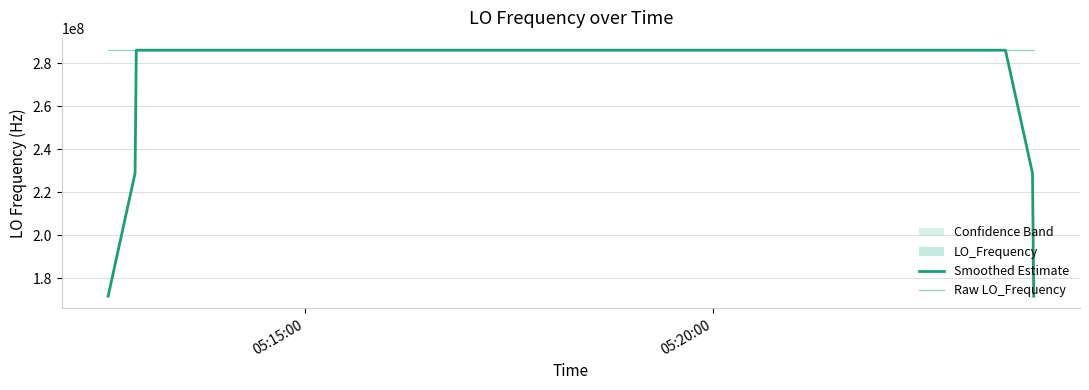

How many intersections are there between Smoothed Estimate and Raw LO_Frequency?

20